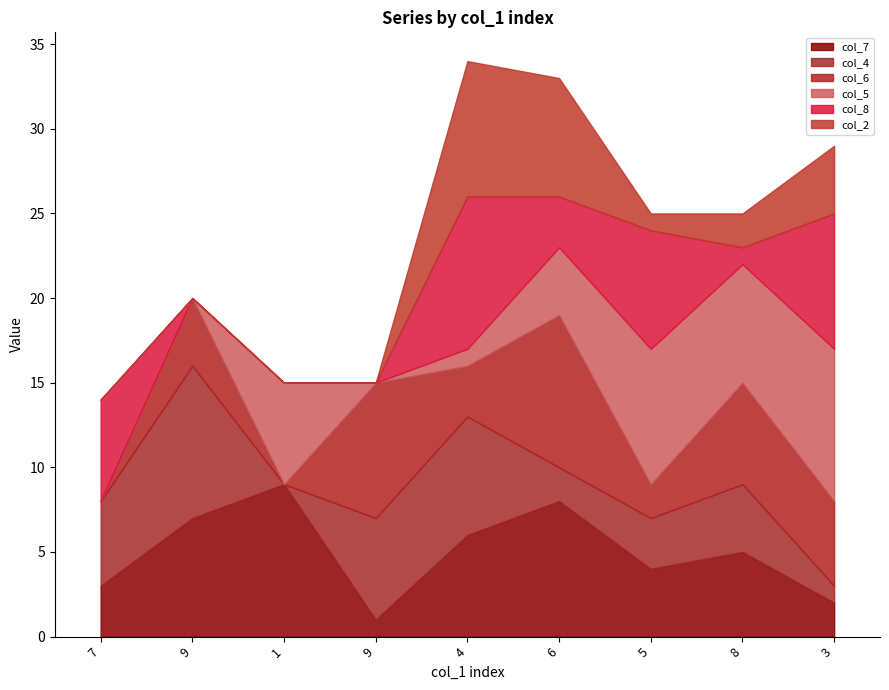

How many lines are shown in the chart?

6